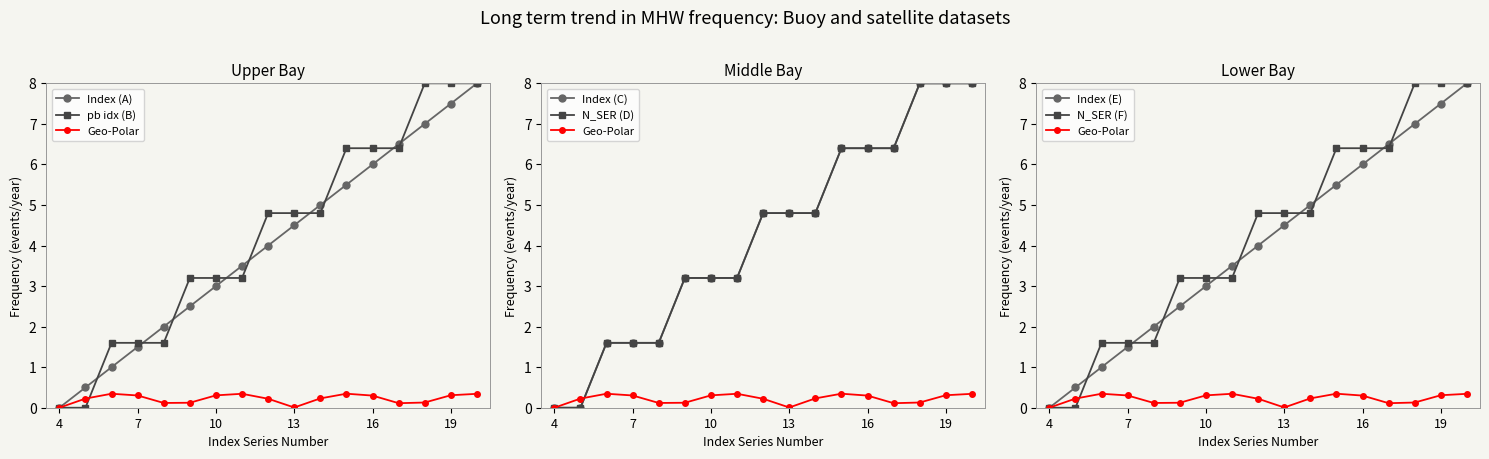

What is the value of the pb test idx point at the 13th from the left?

6.4